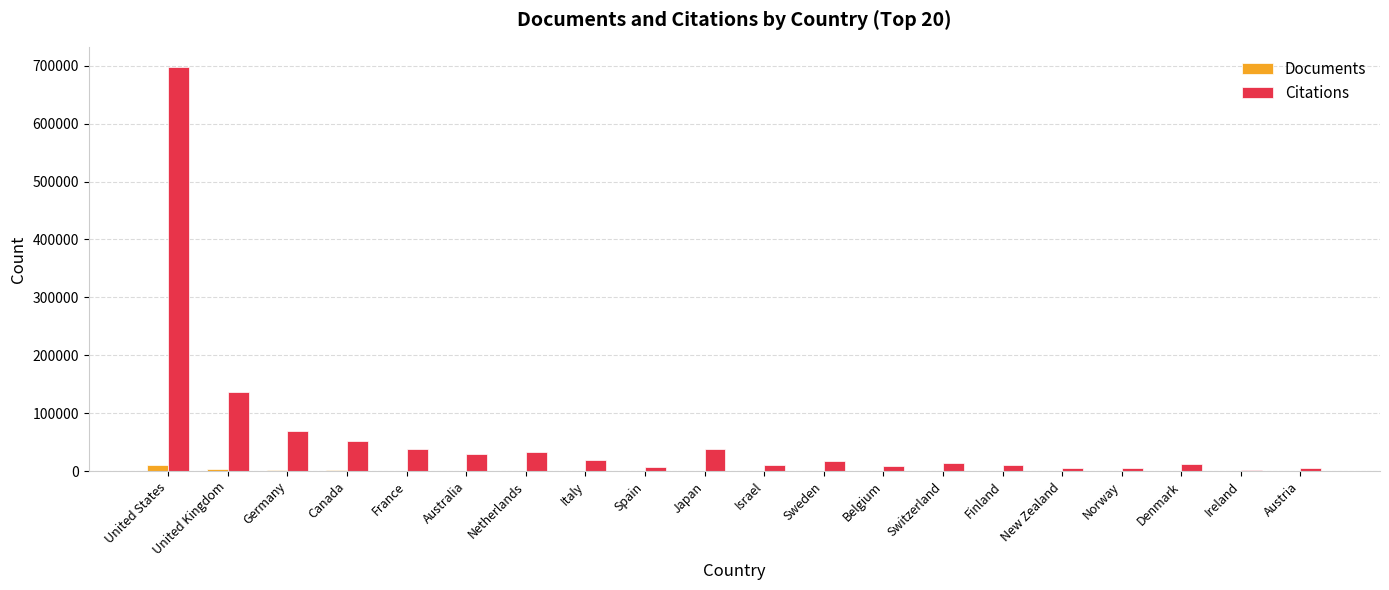

What is the average value of the Citations series?

60630